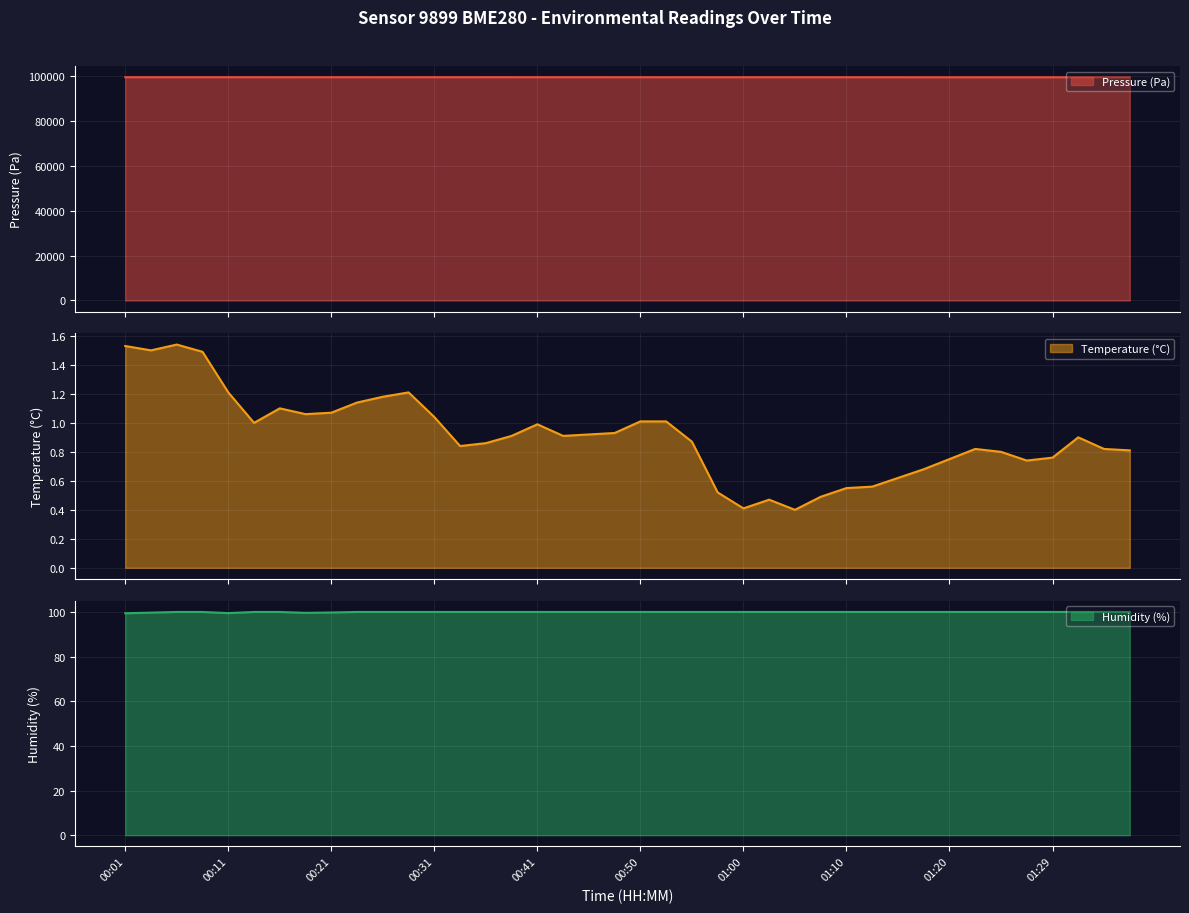

What is the difference between the temperature values at 01:22 and 01:05?

0.4